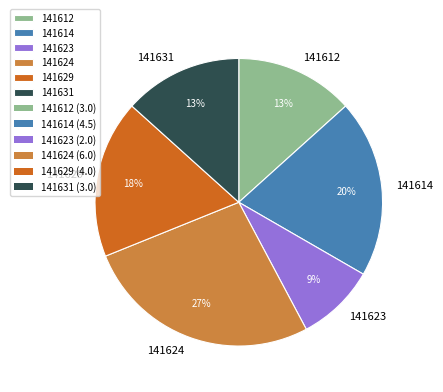

Which slice is the smallest?

141623